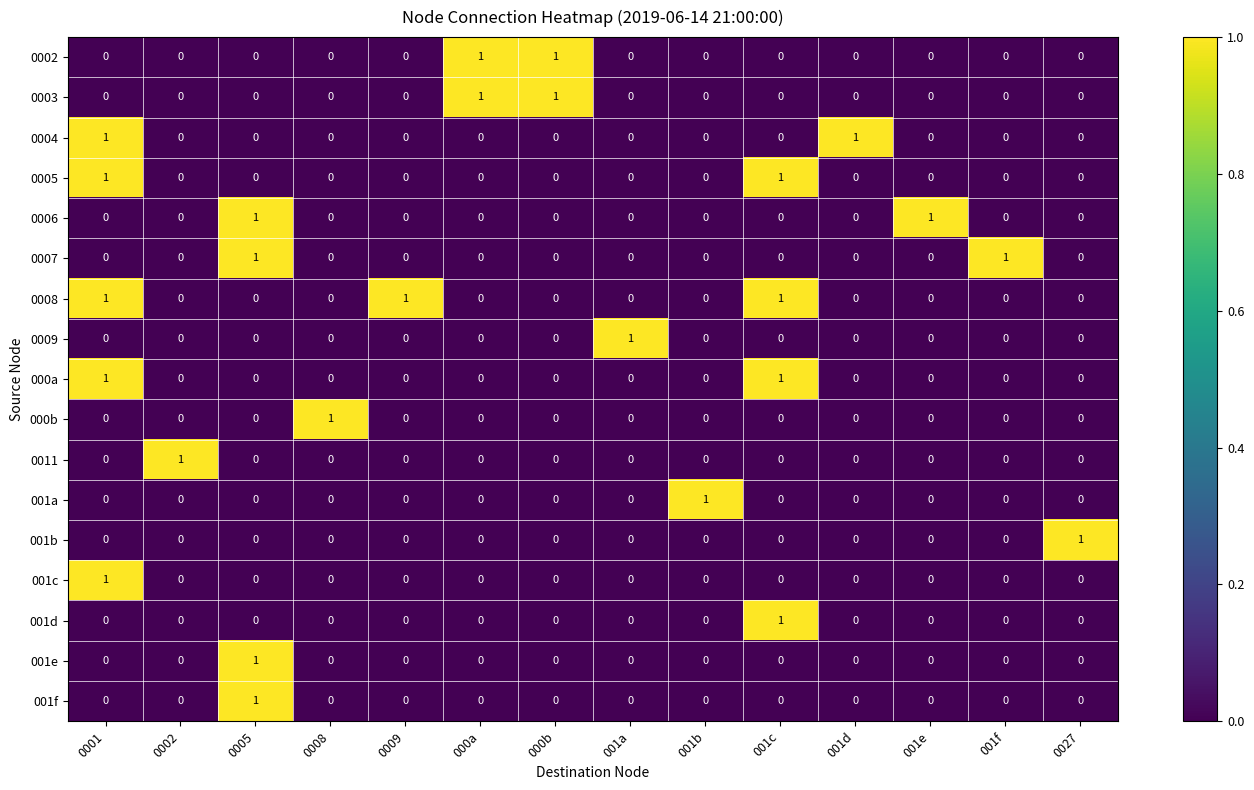

At how many categories does at least one series exceed 0?

14